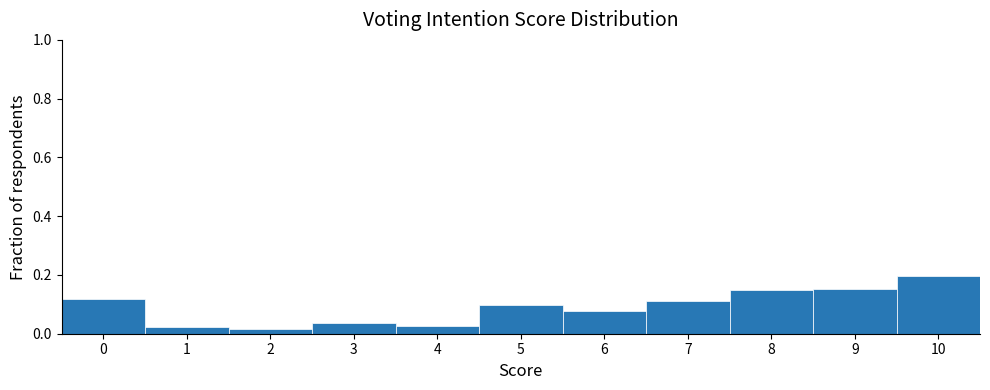

Reading left to right, list every bar in this chart as the range it spans on the x-axis followed by its height. The values are not printed on the chart, so give them approximately, as read against the axis.

-0.5 to 0.5: 0.12
0.5 to 1.5: 0.02
1.5 to 2.5: under 0.02
2.5 to 3.5: 0.04
3.5 to 4.5: 0.02
4.5 to 5.5: 0.10
5.5 to 6.5: 0.08
6.5 to 7.5: 0.12
7.5 to 8.5: 0.16
8.5 to 9.5: 0.16
9.5 to 10.5: 0.20